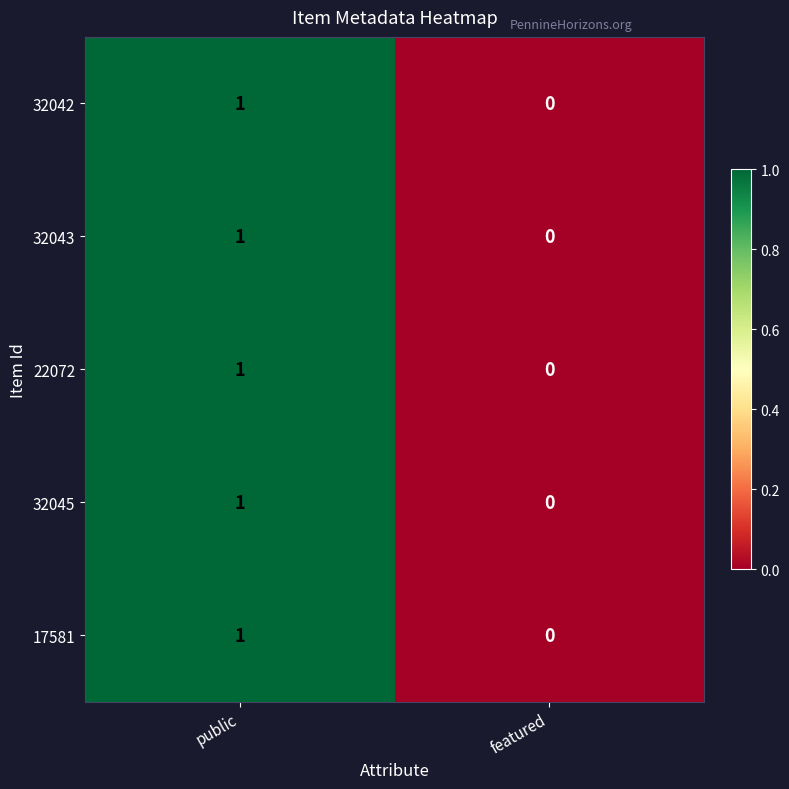

List the labels in order of 32043 value, smallest first.

featured, public